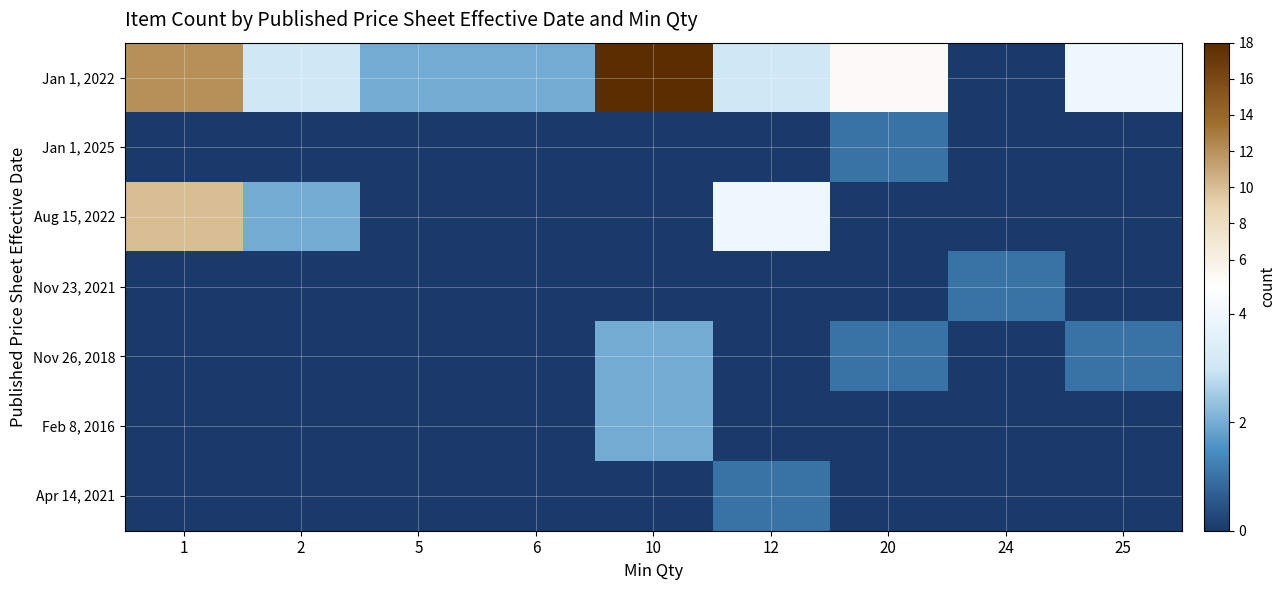

Reading left to right, extract all data points from this chart.

Jan 1, 2022: 1=12	2=3	5=2	6=2	10=18	12=3	20=5	24=0	25=4
Jan 1, 2025: 1=0	2=0	5=0	6=0	10=0	12=0	20=1	24=0	25=0
Aug 15, 2022: 1=10	2=2	5=0	6=0	10=0	12=4	20=0	24=0	25=0
Nov 23, 2021: 1=0	2=0	5=0	6=0	10=0	12=0	20=0	24=1	25=0
Nov 26, 2018: 1=0	2=0	5=0	6=0	10=2	12=0	20=1	24=0	25=1
Feb 8, 2016: 1=0	2=0	5=0	6=0	10=2	12=0	20=0	24=0	25=0
Apr 14, 2021: 1=0	2=0	5=0	6=0	10=0	12=1	20=0	24=0	25=0